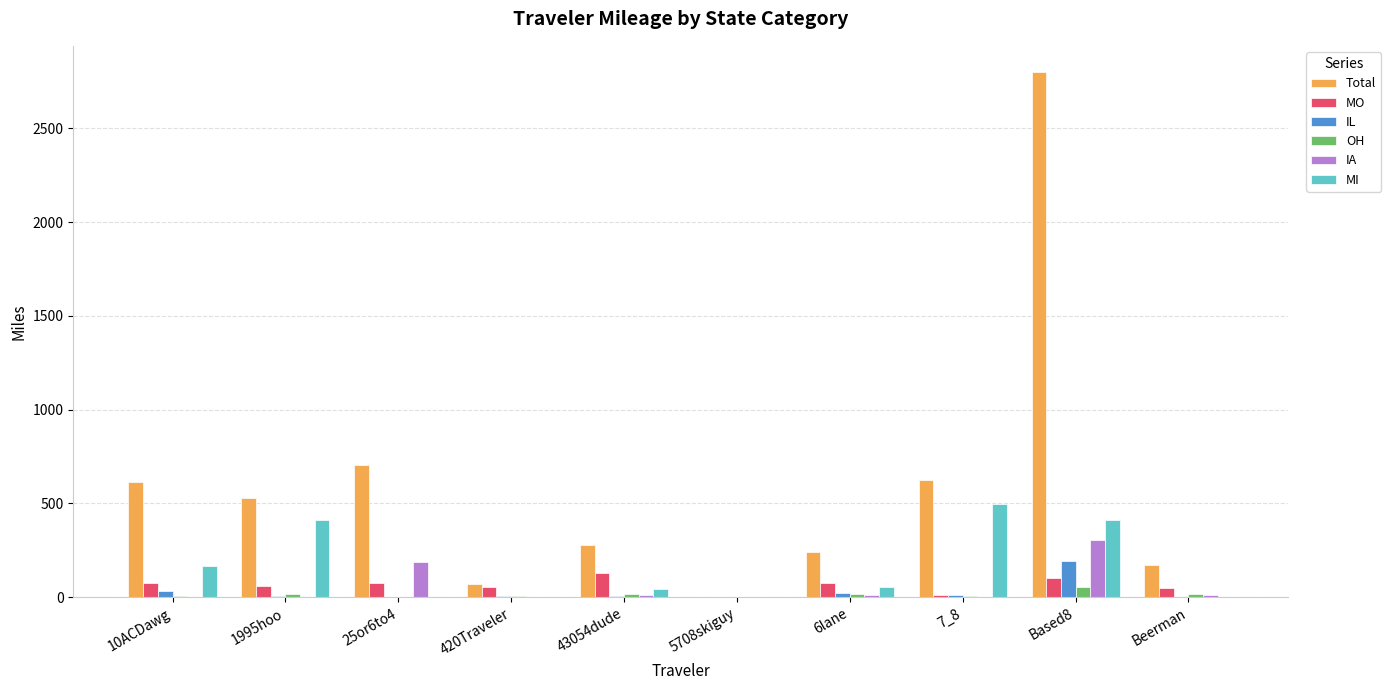

True or false: Total has a value of 69.0 at 420Traveler.

True